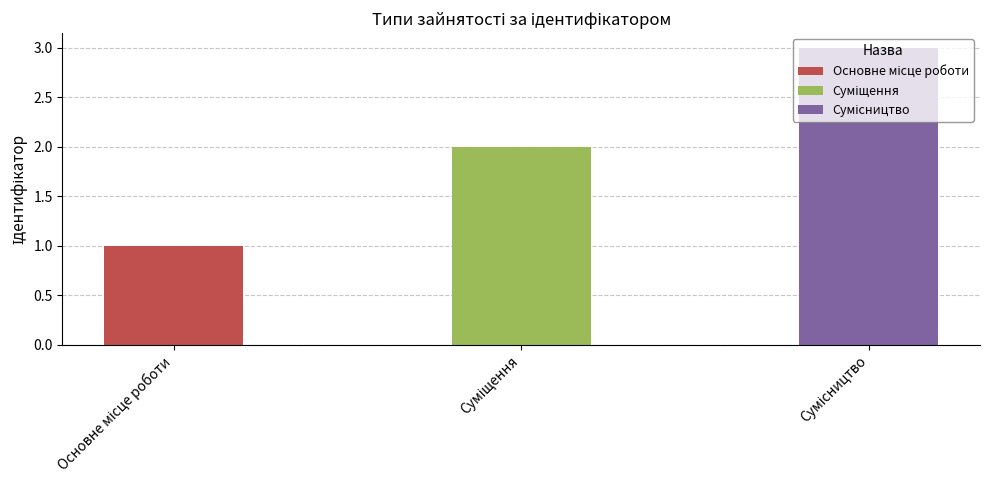

What is the sum of all values?

6